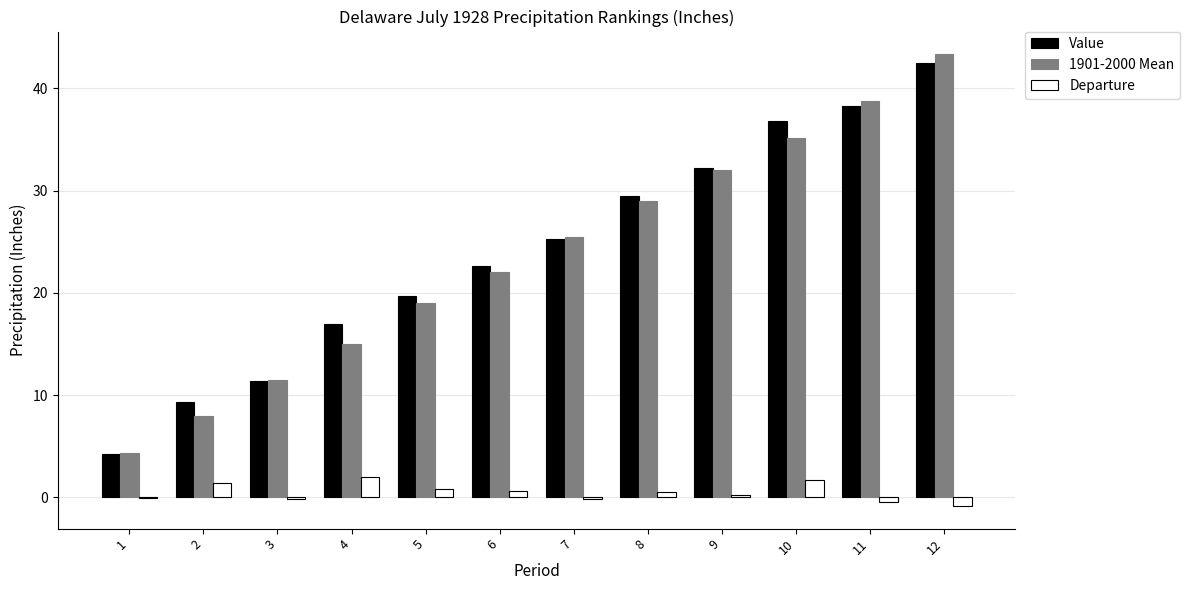

Are the bars grouped side by side (vs. stacked)?

Yes